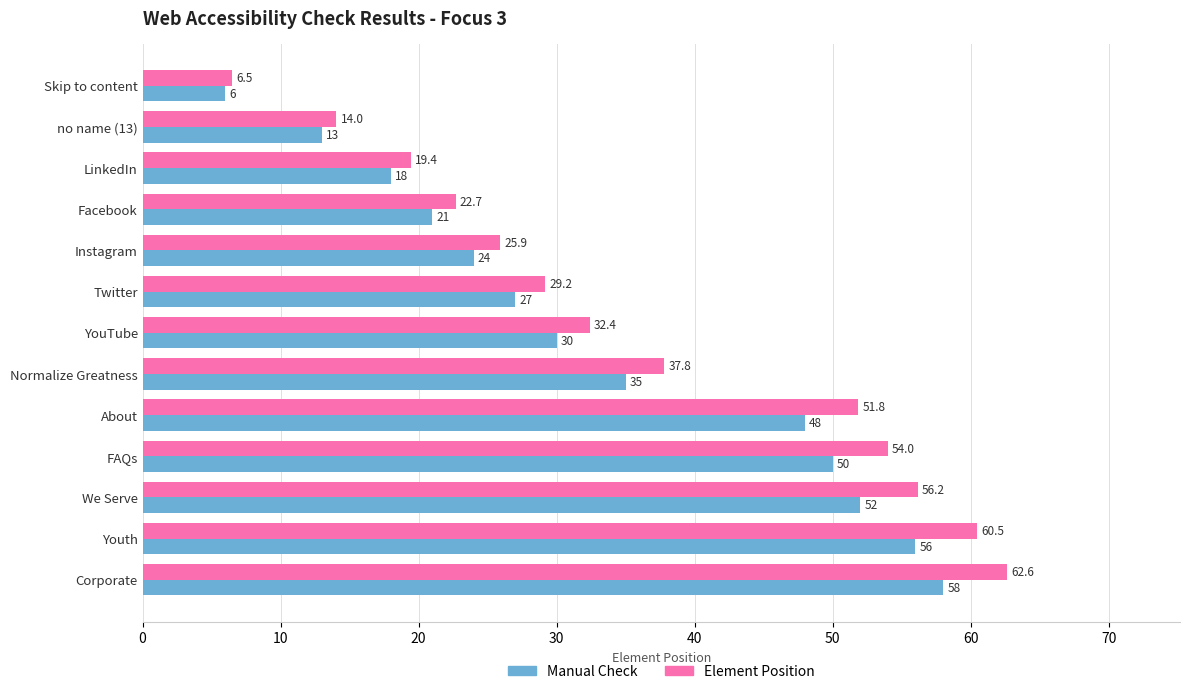

Rank the series by their average value, from highest to lowest.

Element Position, Manual Check